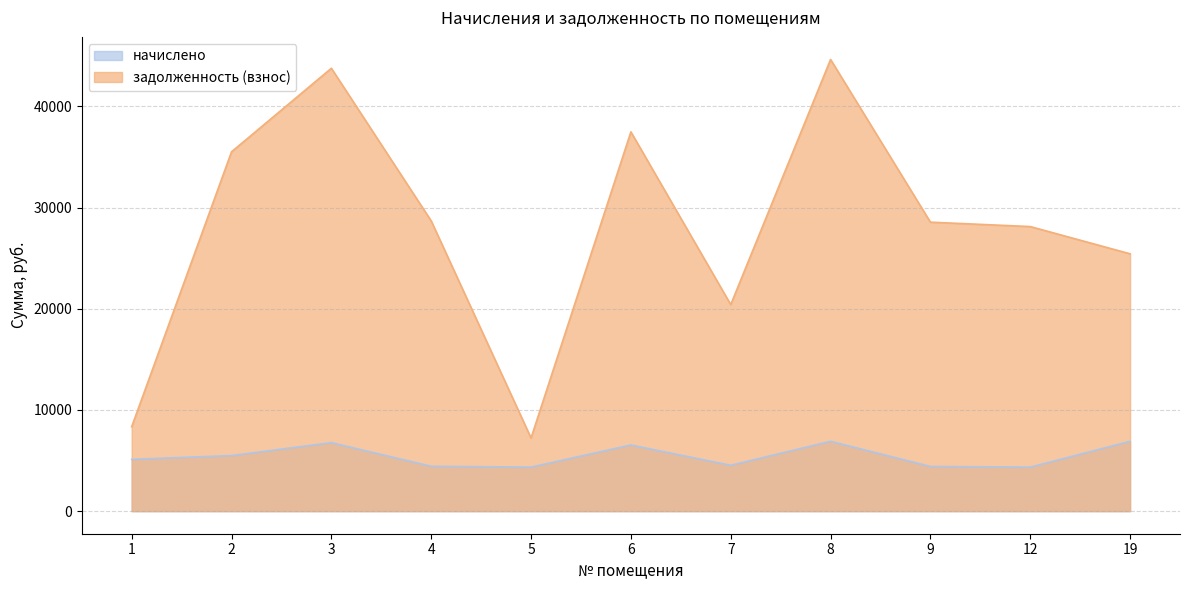

Between 6 and 3, which is larger?

3